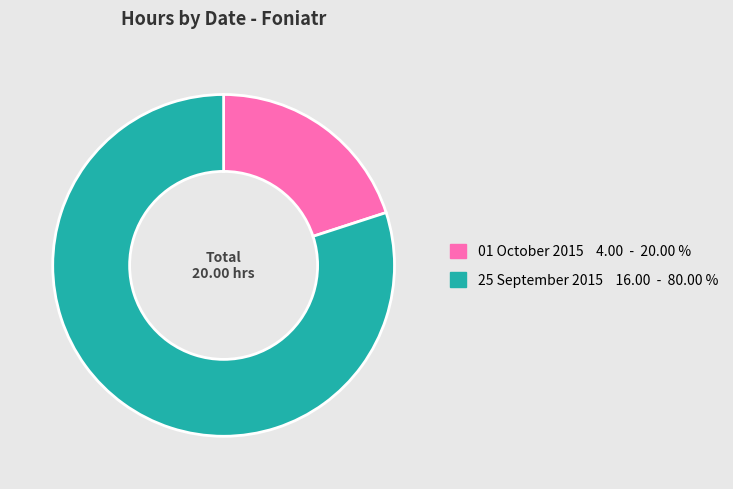

Count the number of slices in the pie.

2